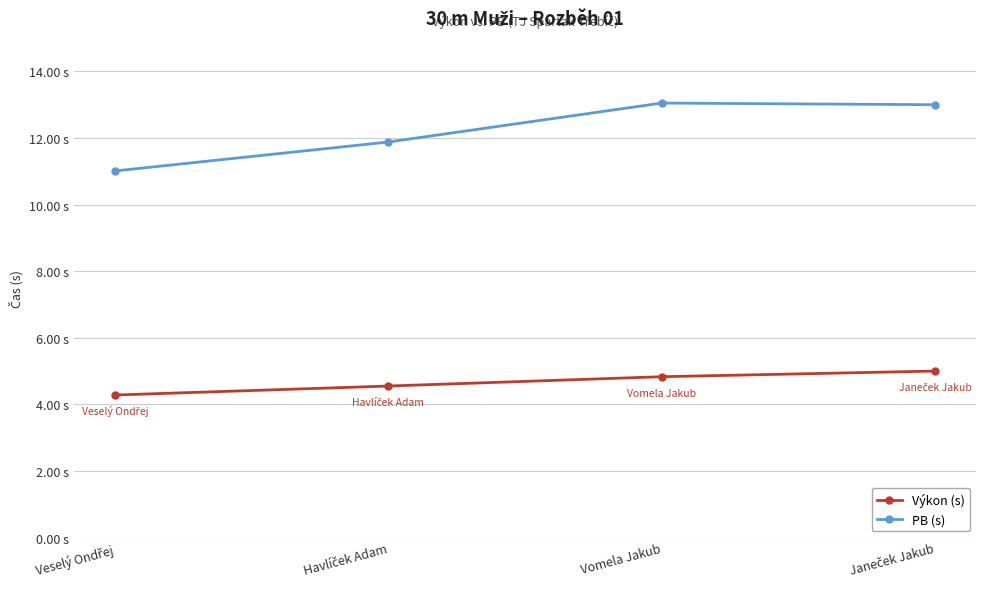

What is the difference between the highest and lowest values at Veselý Ondřej?

6.7